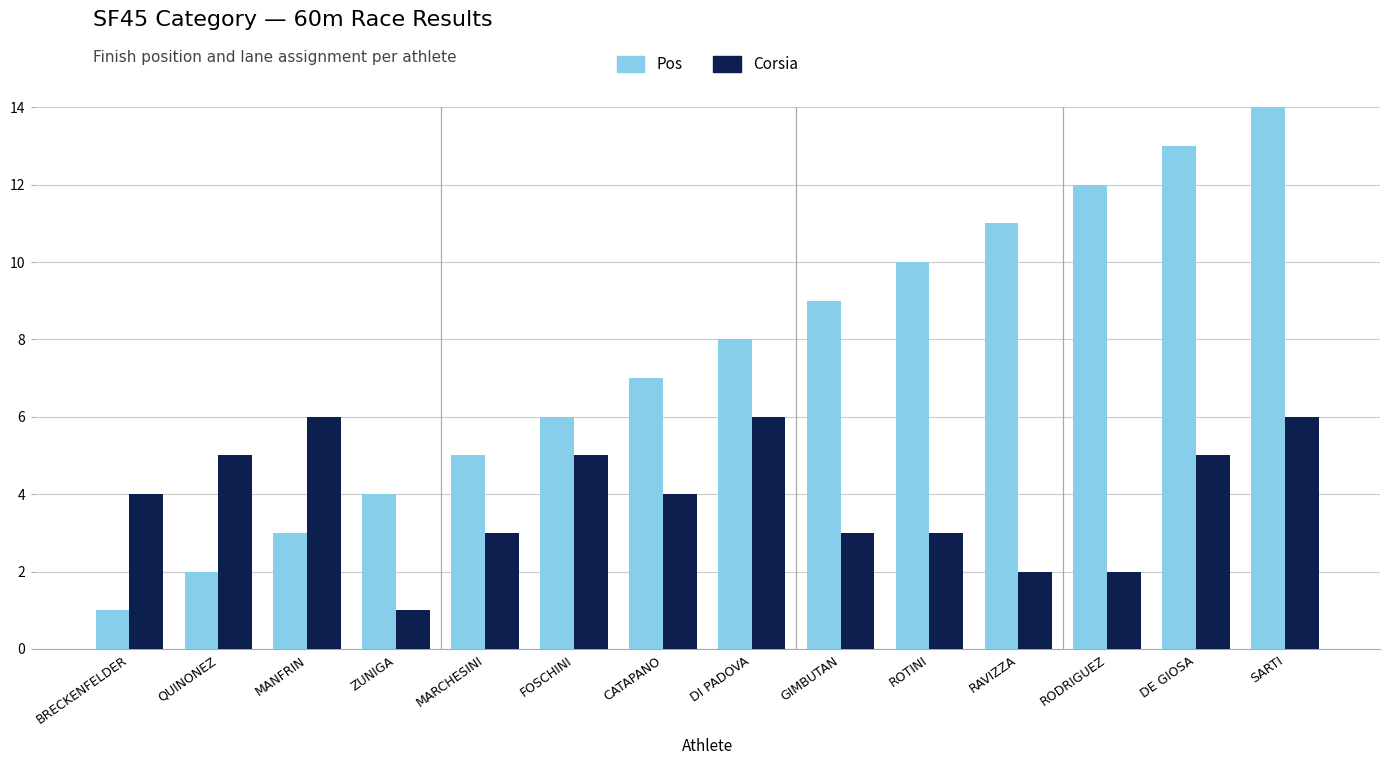

What position from the right is DE GIOSA?

2